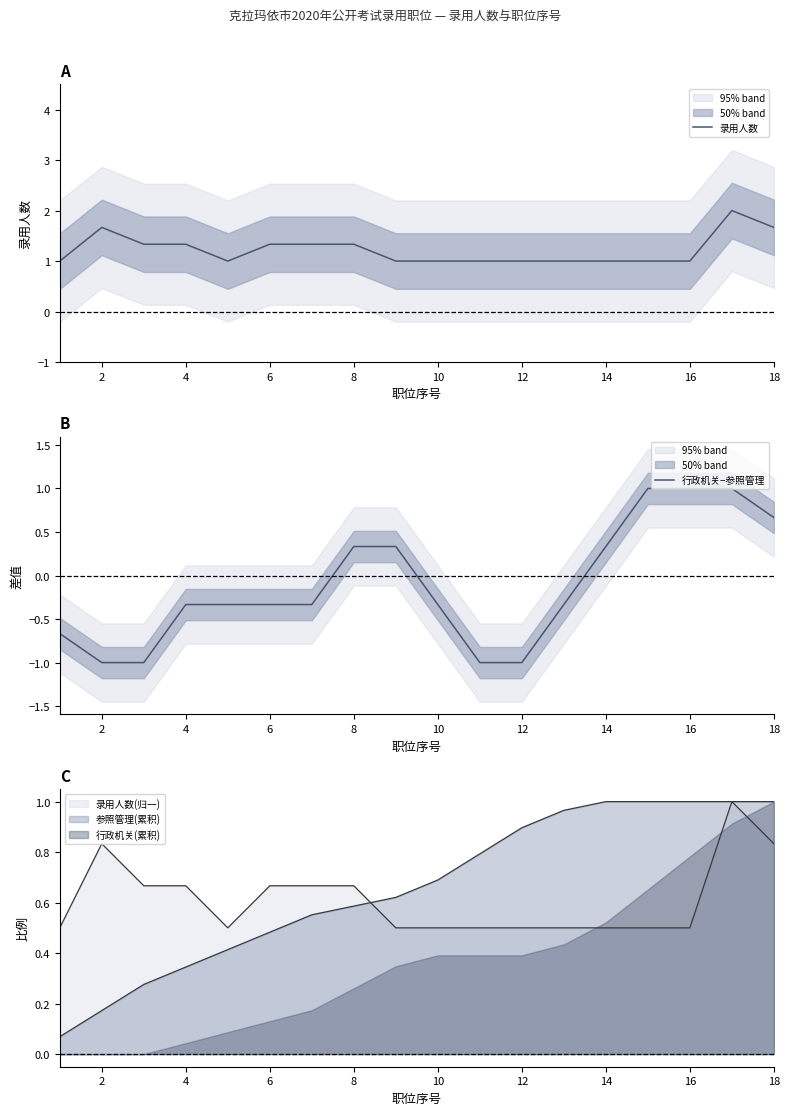

Which series has the largest total across all categories?

录用人数